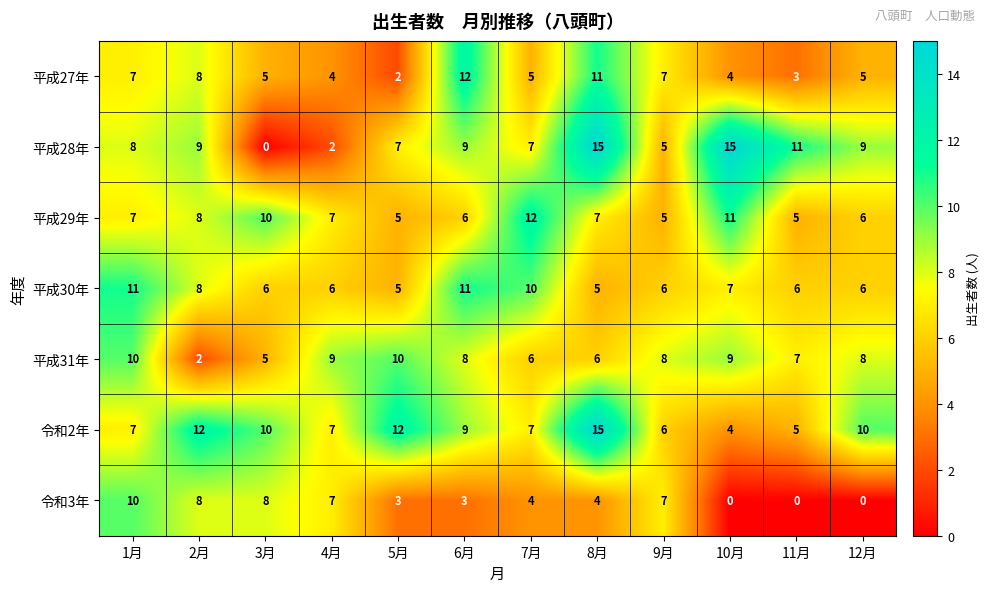

What is the total value across all series at 6月?

58